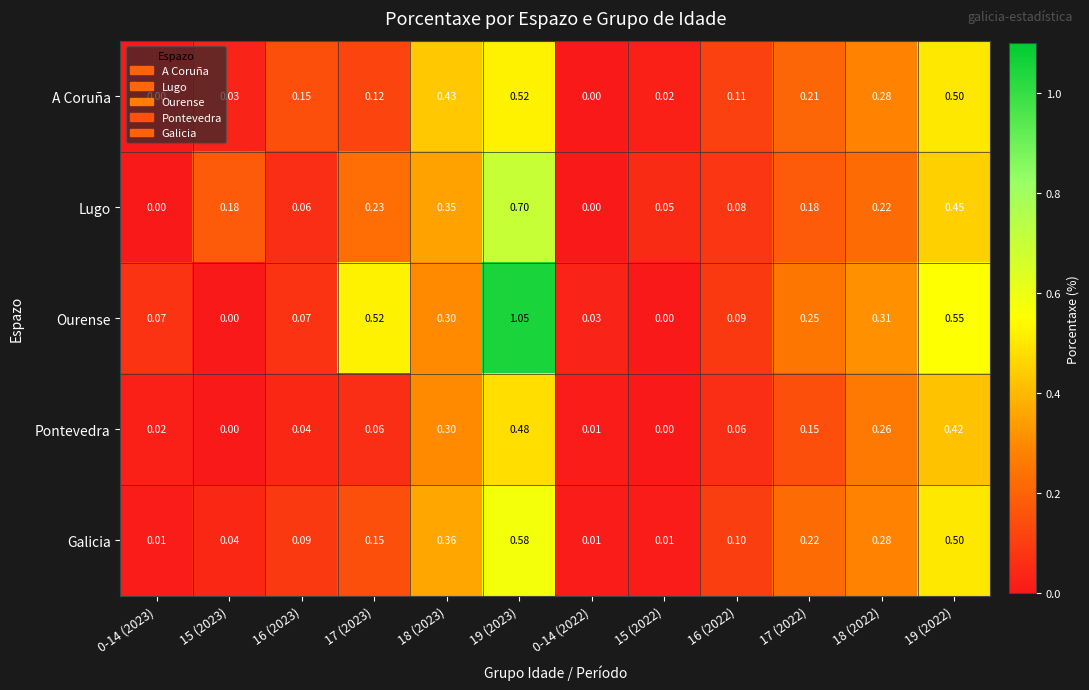

At which category is the sum across all series the highest?

19 (2023)